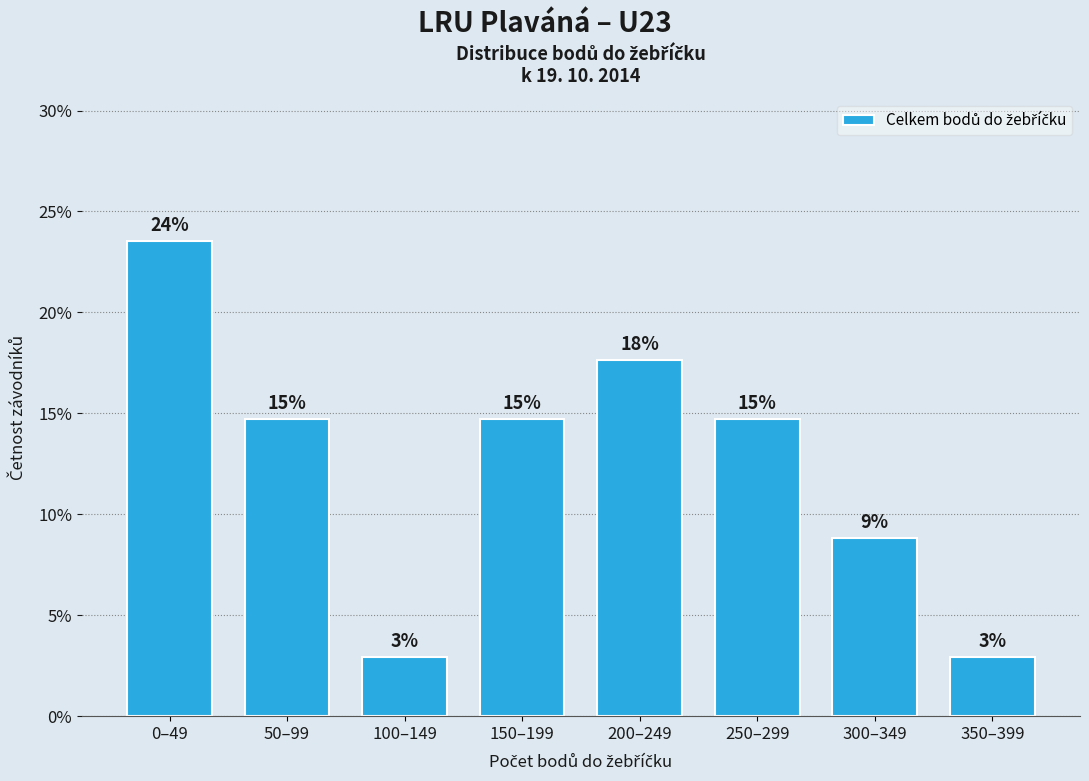

How many bars are there in total?

8